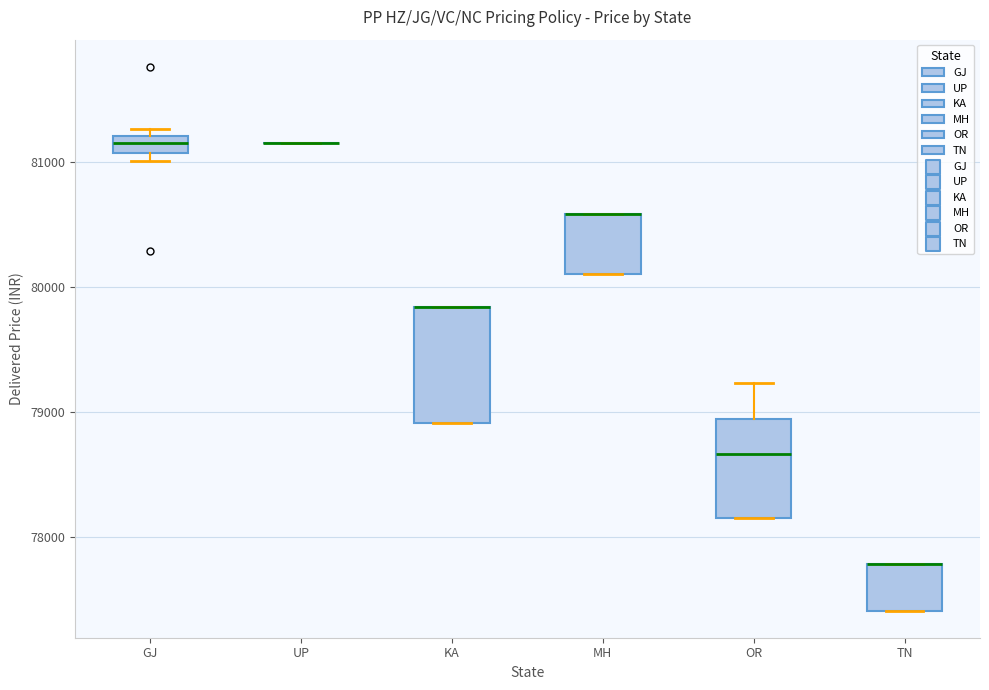

Where is the lower edge of the box for OR on the y-axis? The values are not printed on the chart, so give them approximately, as read against the axis.

78200